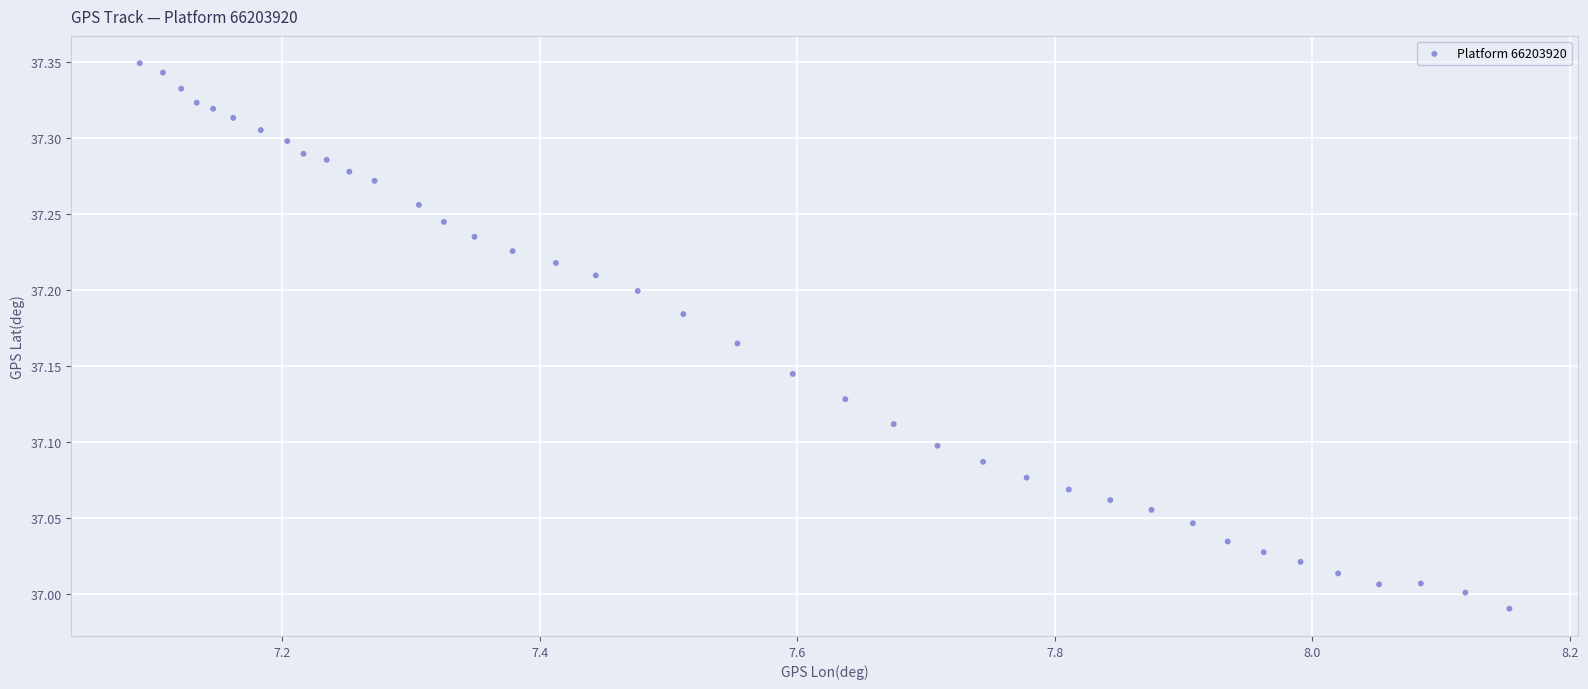

What is the range of X values (max minus min)?

1.1